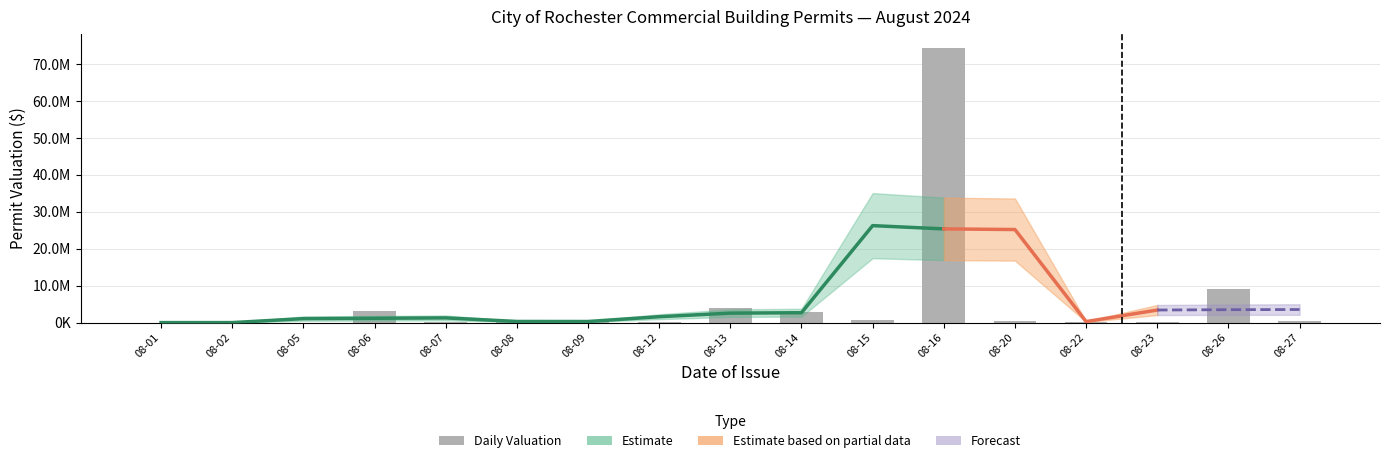

What is the maximum value shown in the chart?

74422805